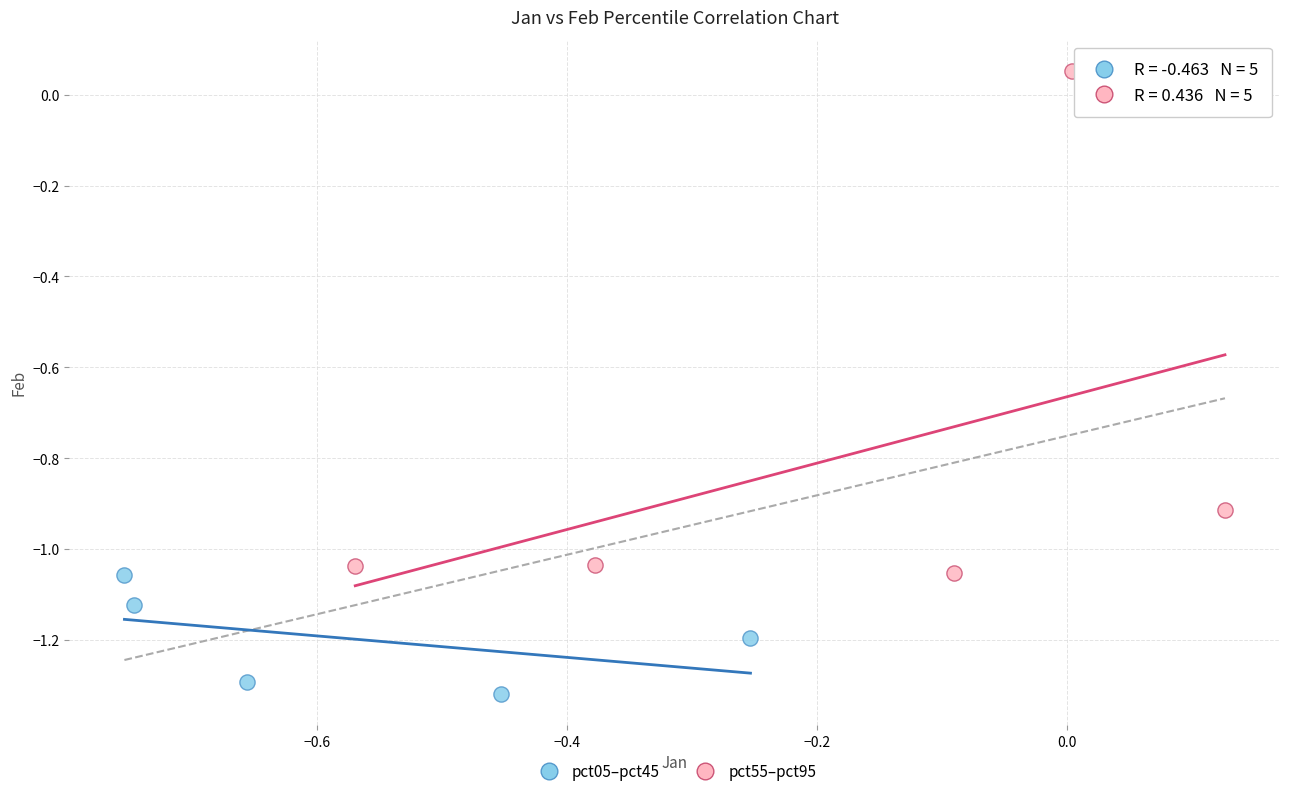

What are all the series names shown in the legend?

pct05–pct45, pct55–pct95